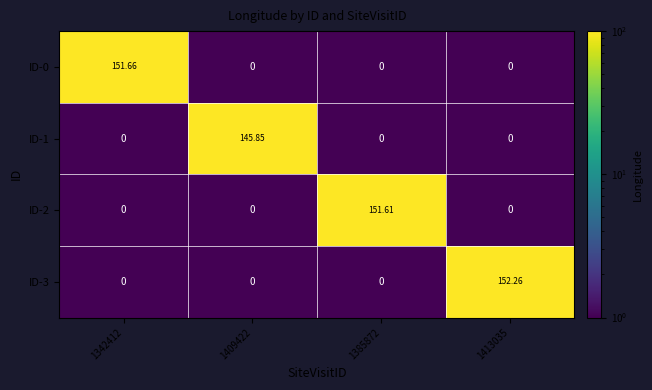

Count the number of categories in the chart.

4